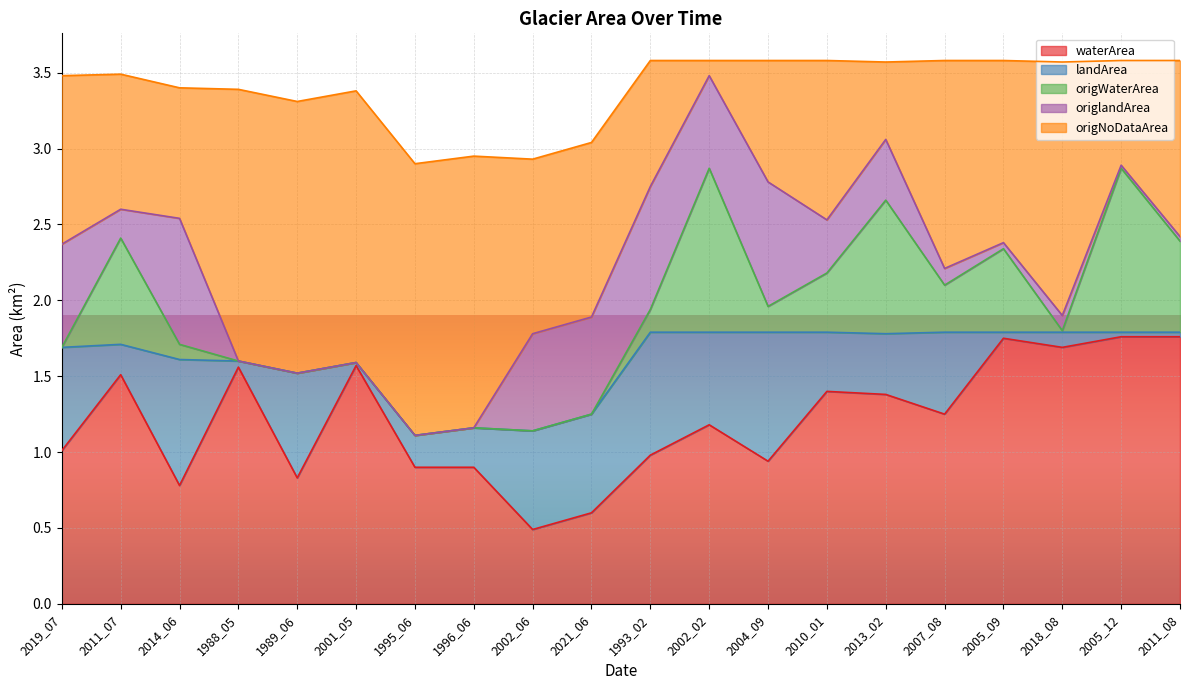

Where is origlandArea nearest to the value 0?

1988_05